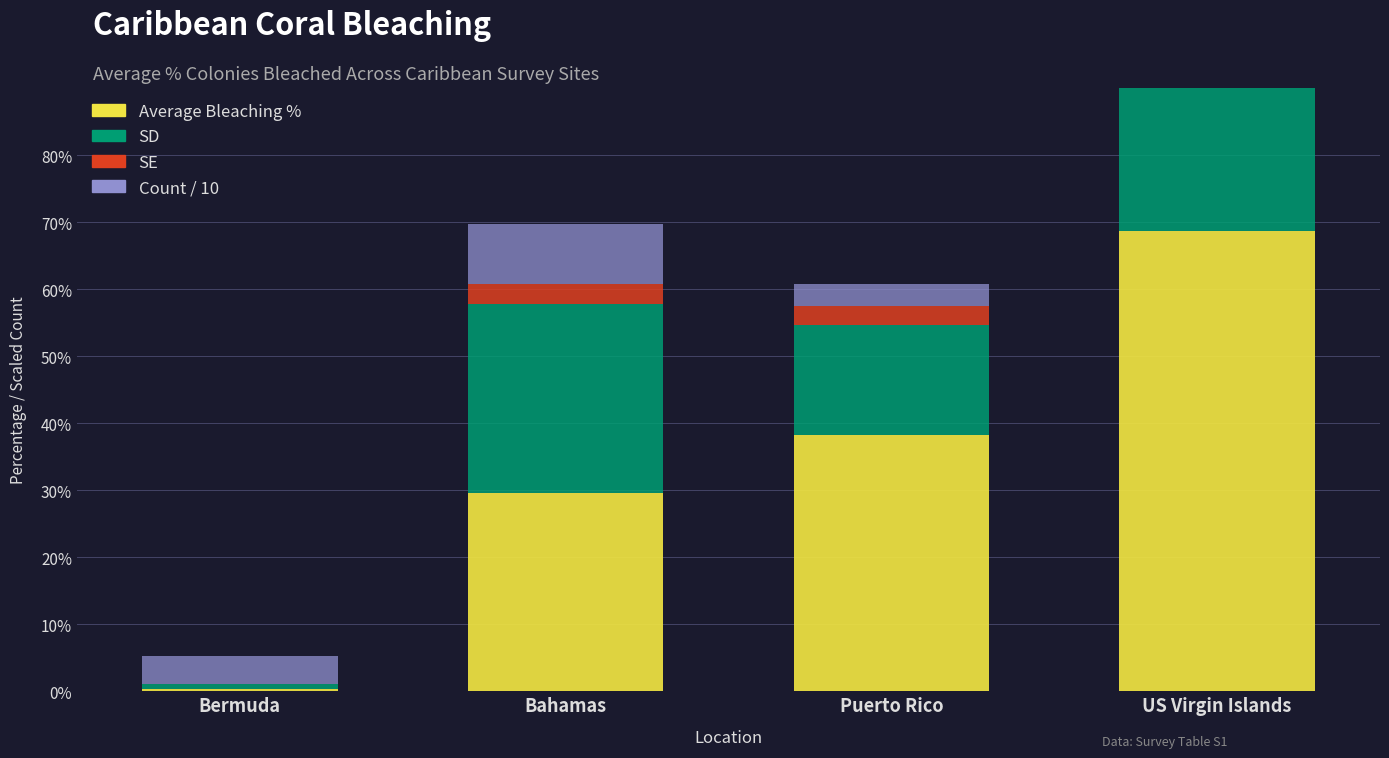

How many series are shown in this chart?

4